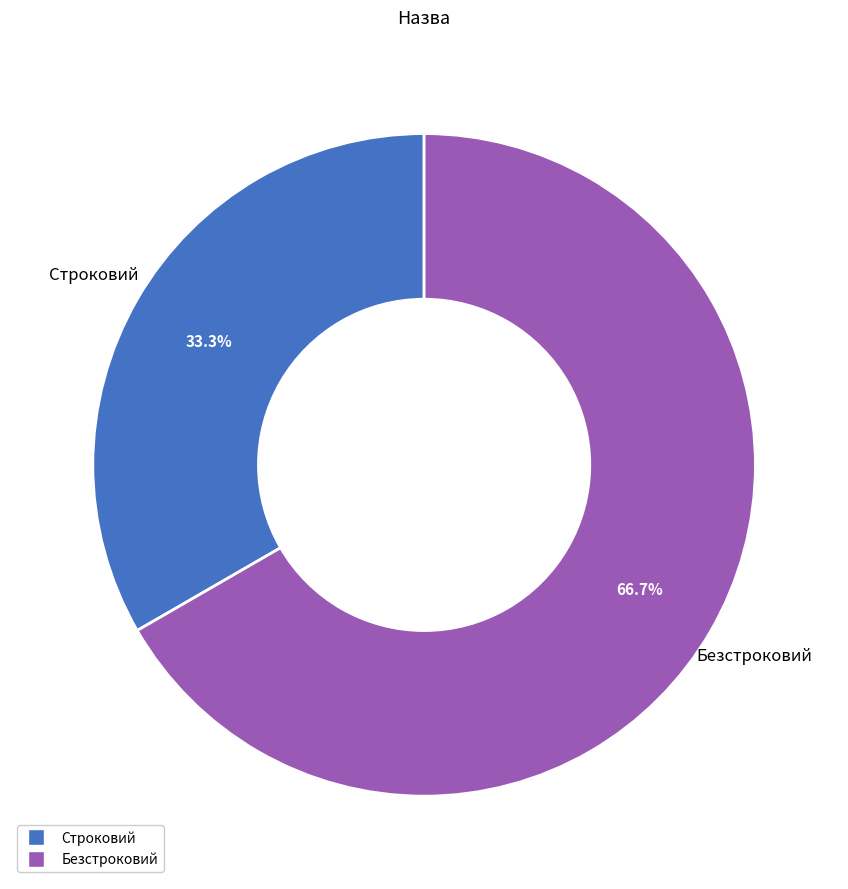

Which slice represents more than half of the pie?

Безстроковий